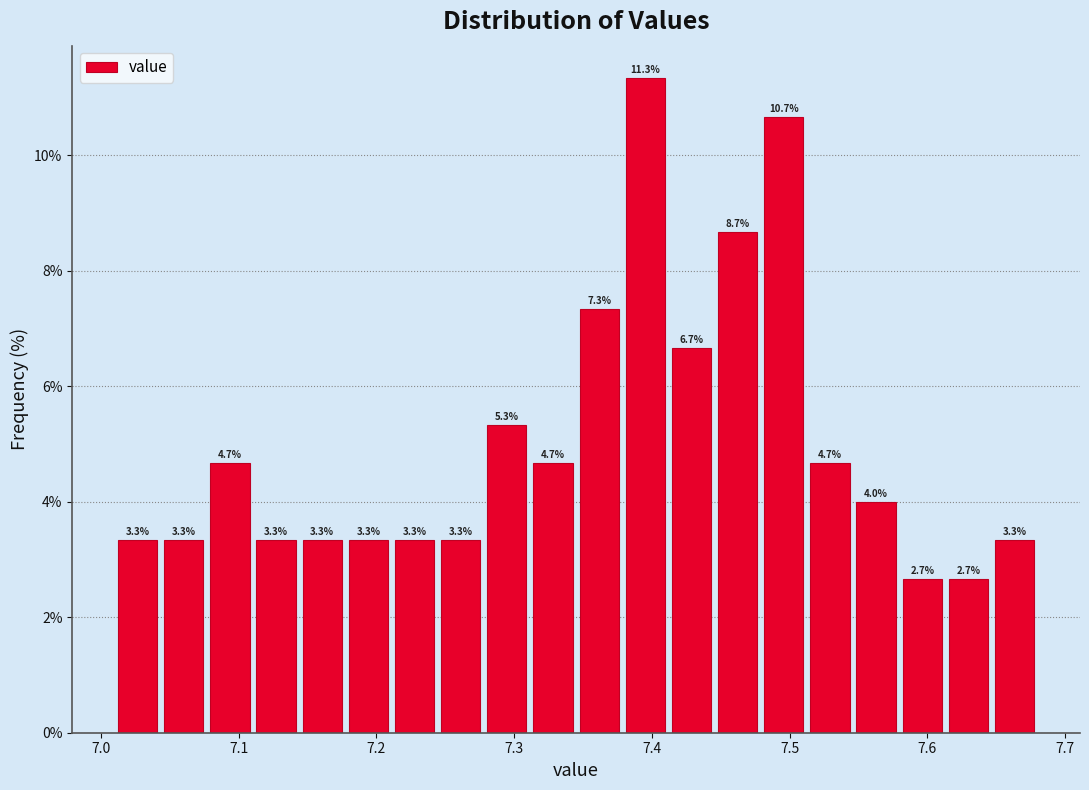

Around what value on the x-axis is the tallest bar? Give the approximate position of its centre, as read against the axis.

7.40